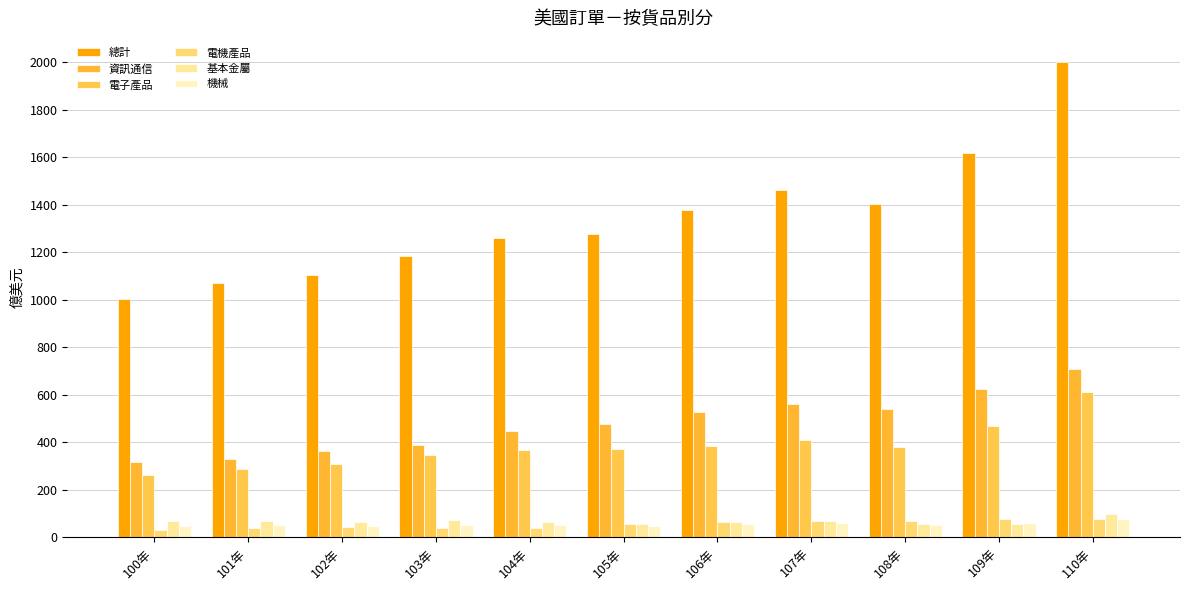

What is the average value of the 總計 series?

1342.3